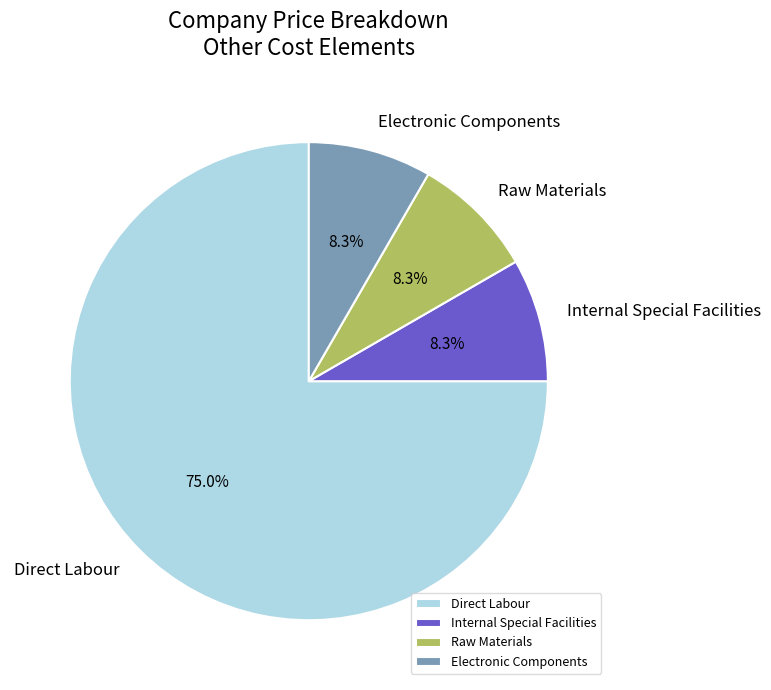

Do Direct Labour and Electronic Components together represent more than half of the pie?

Yes